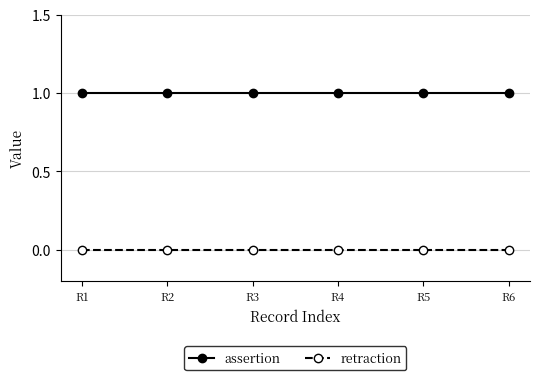

What is the maximum value shown in the chart?

1